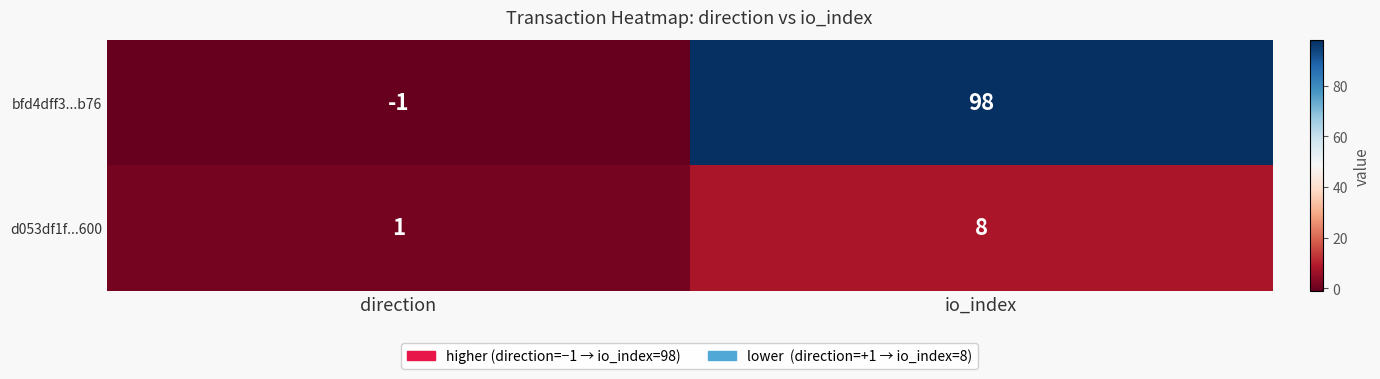

At which label is d053df1f...600 closest to 4?

direction